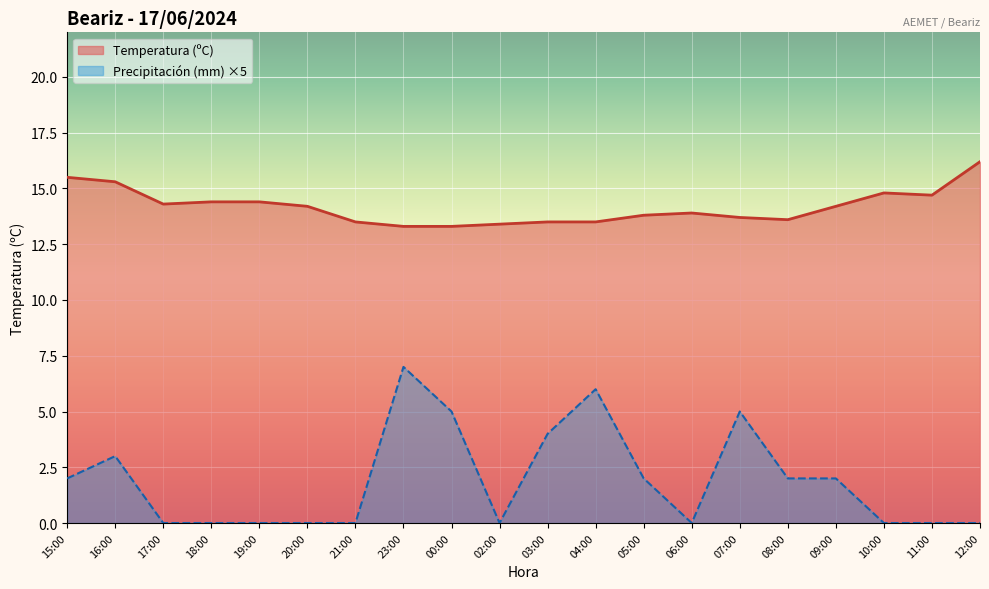

What is the label of the 4th point from the left?

18:00